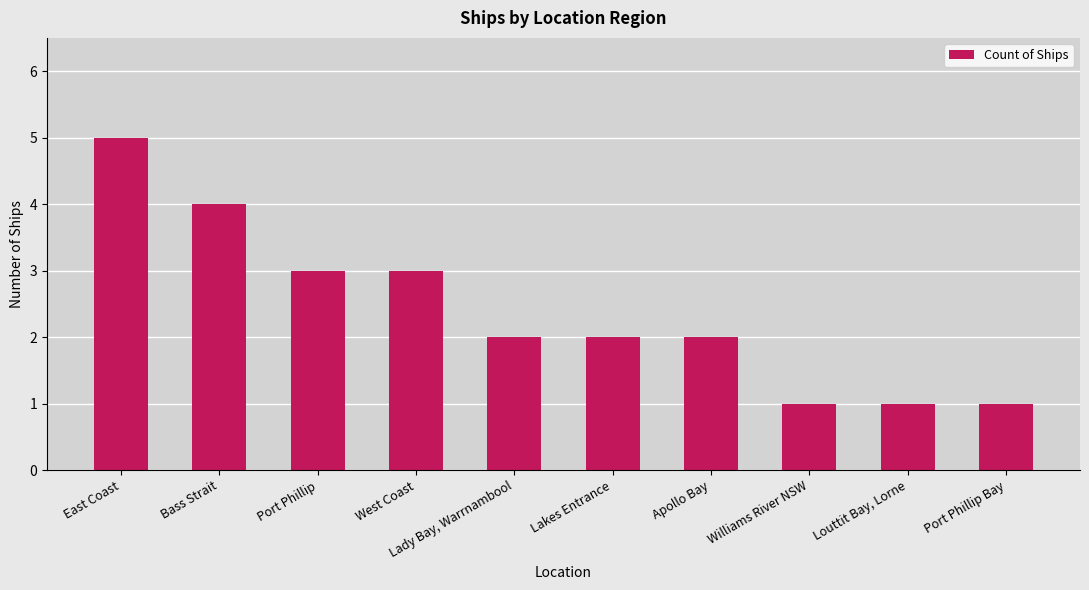

The value at Lady Bay, Warrnambool is 2. True or false?

True